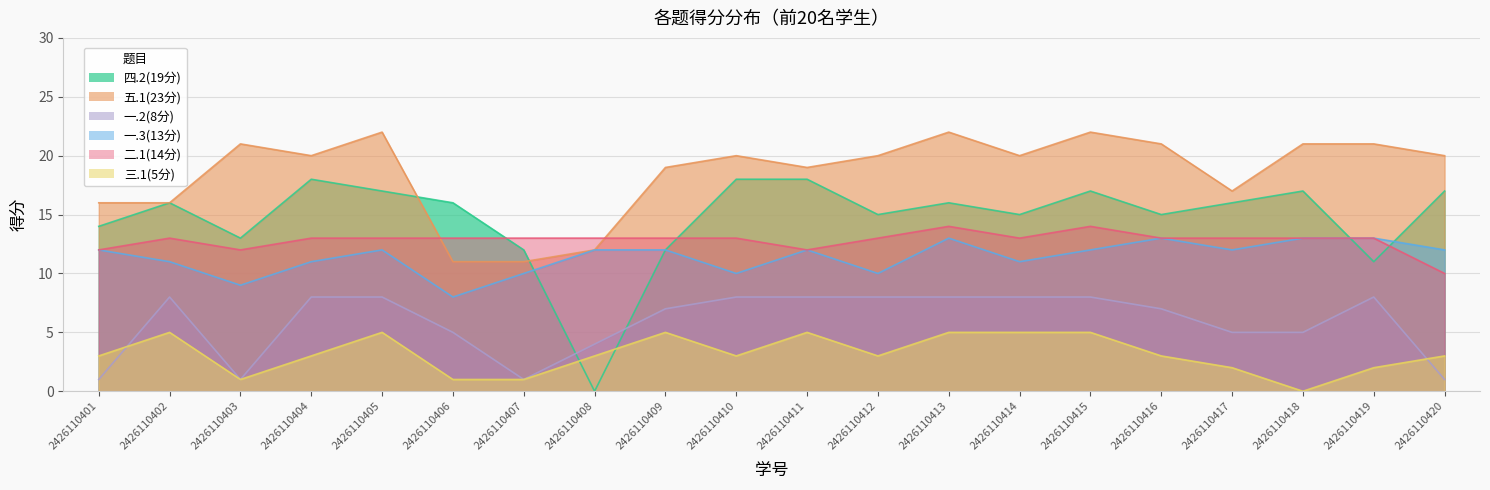

What is the value of the 二.1(14分) point at the 3rd from the left?

12